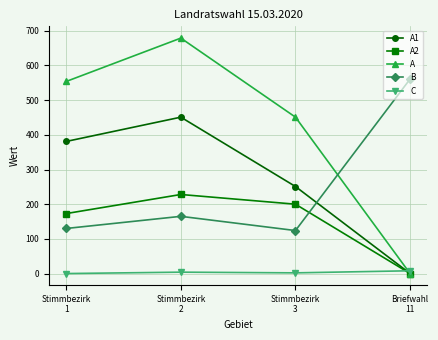

What is the sum of the B values at Stimmbezirk
2 and Stimmbezirk
3?

289